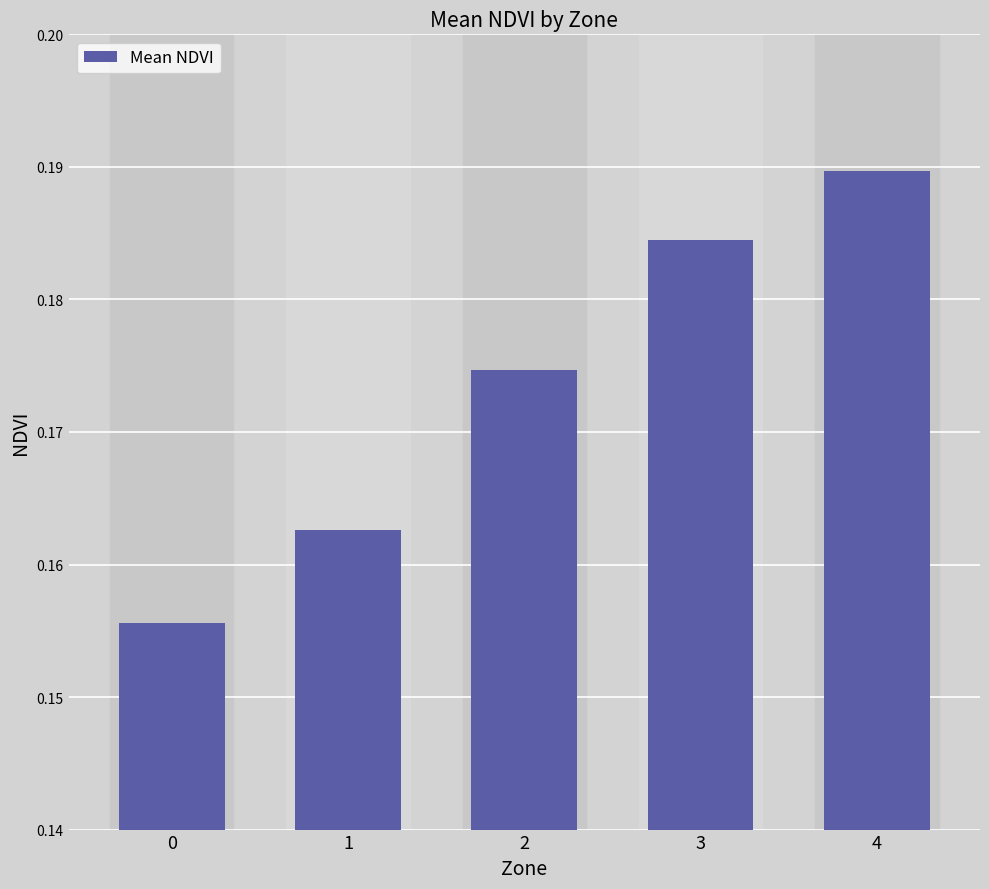

At which category does the chart reach its peak across all series?

4